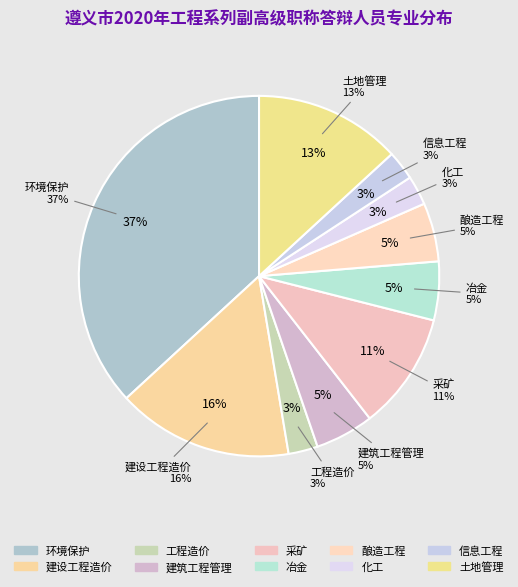

The 环境保护 slice represents 31% of the pie. True or false?

False